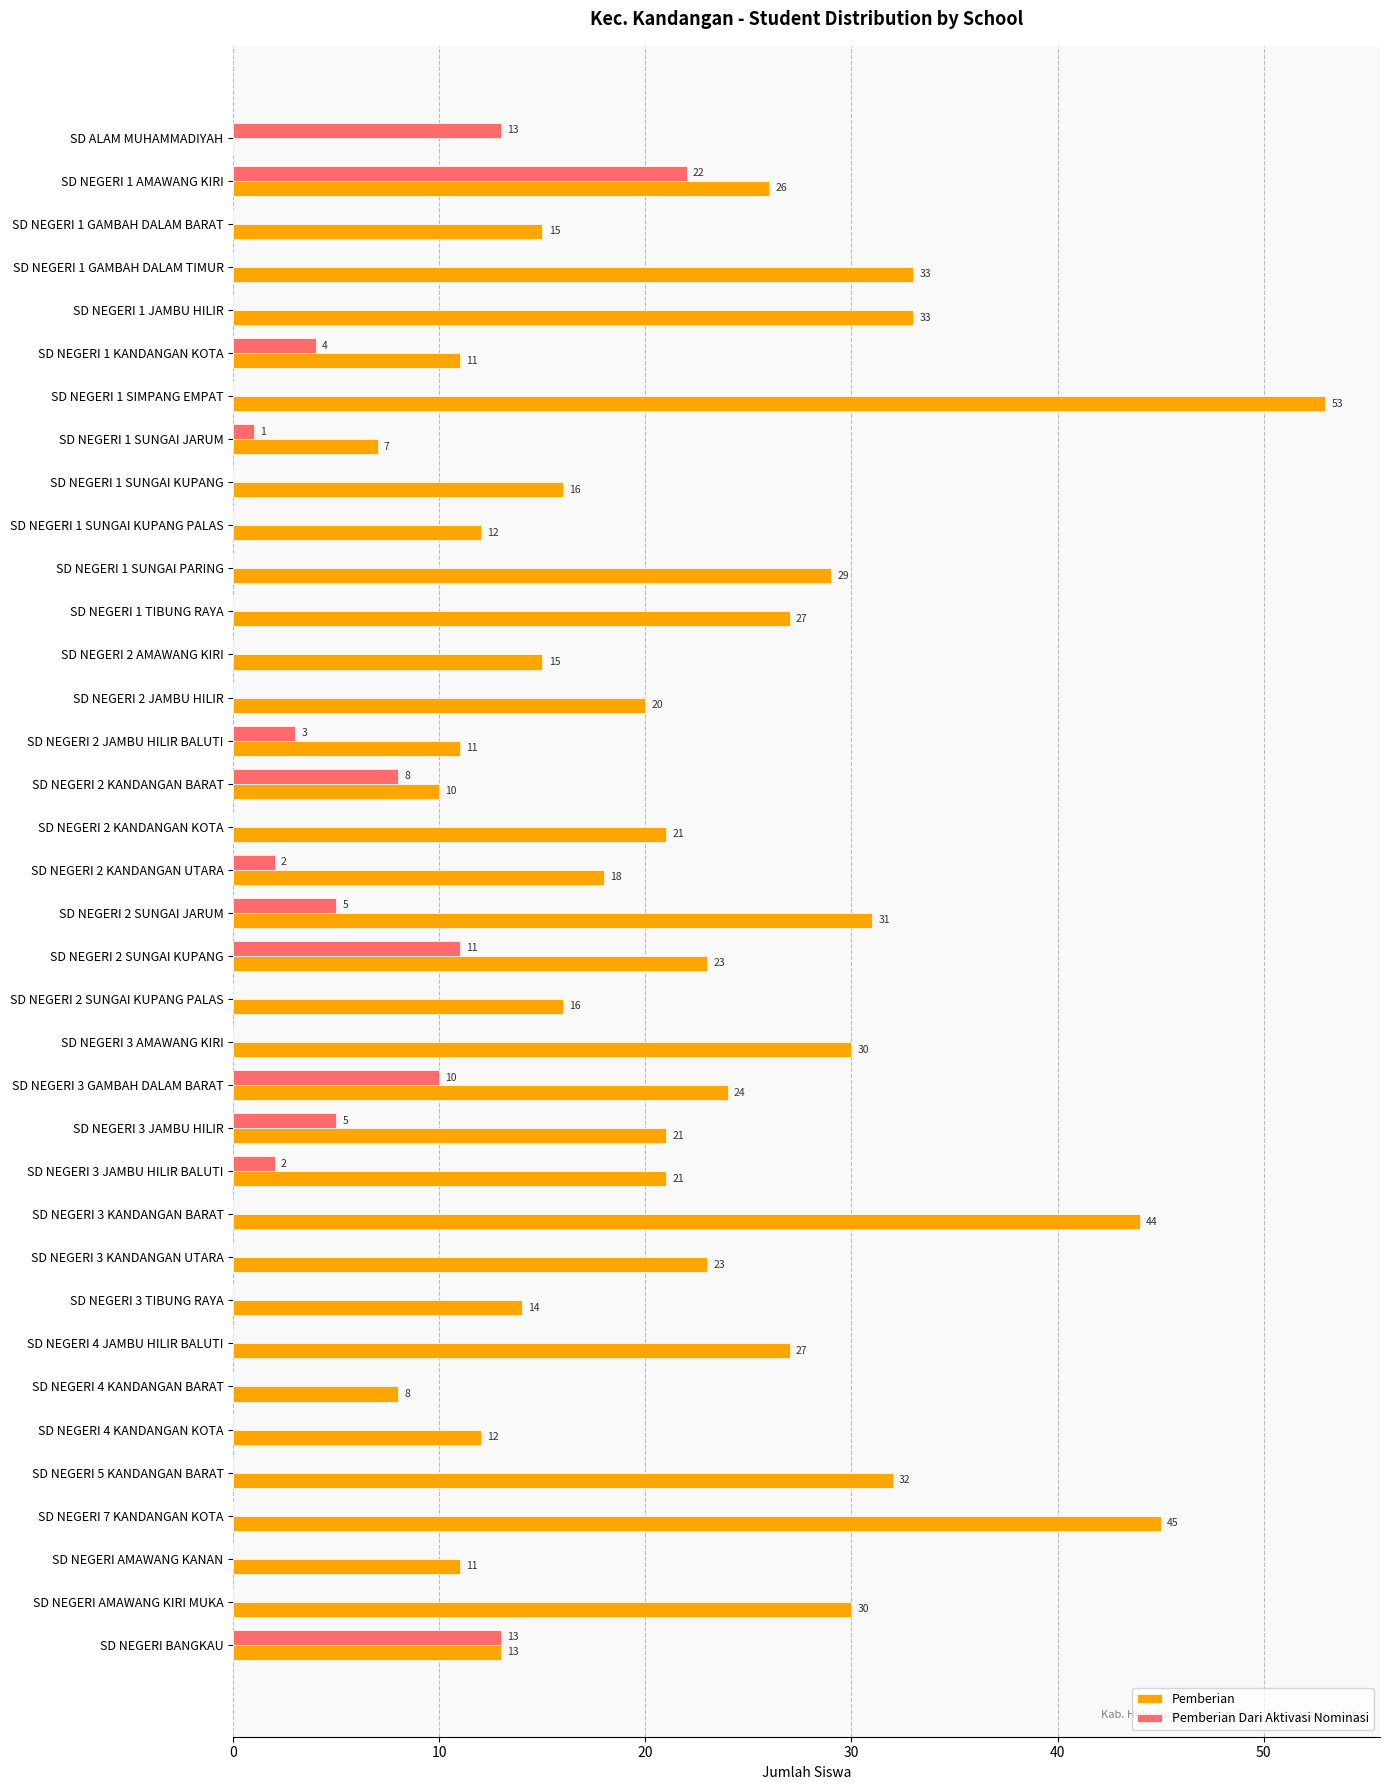

Which series changed the most between SD NEGERI 2 KANDANGAN KOTA and SD NEGERI 3 JAMBU HILIR BALUTI?

Pemberian Dari Aktivasi Nominasi